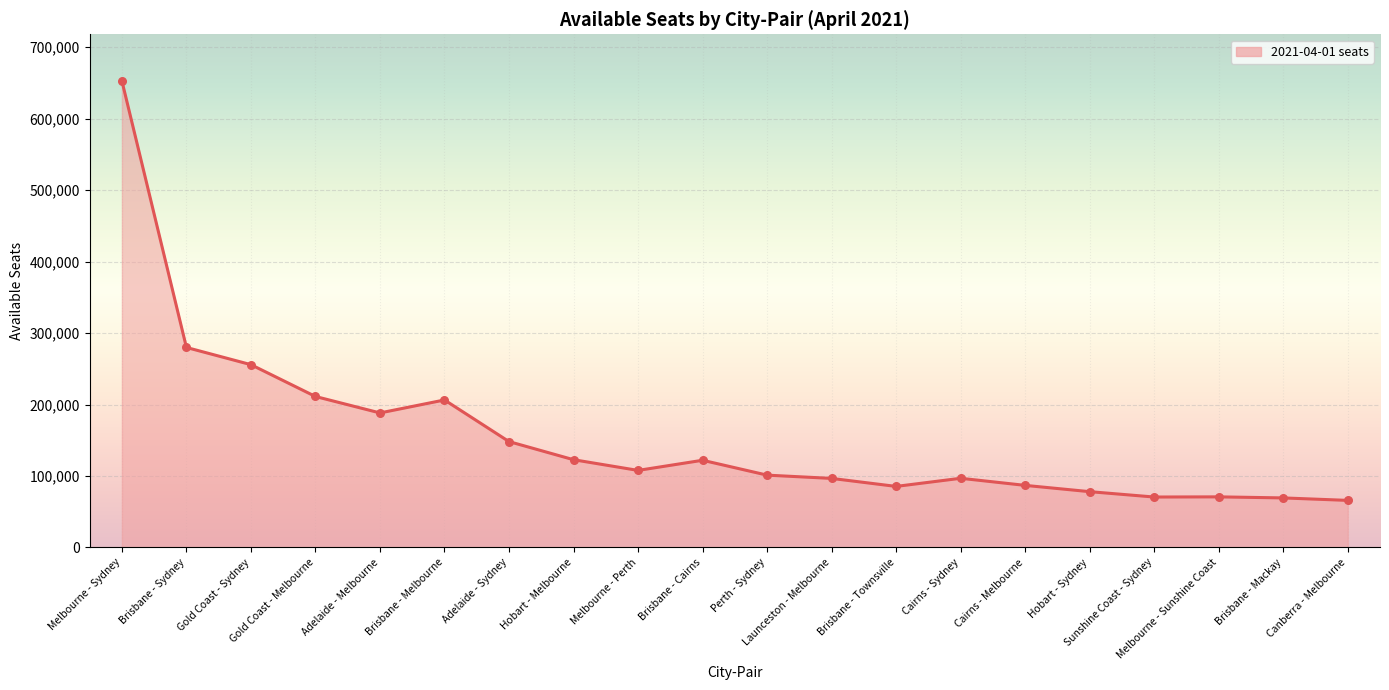

Between Cairns - Sydney and Gold Coast - Sydney, which is larger?

Gold Coast - Sydney